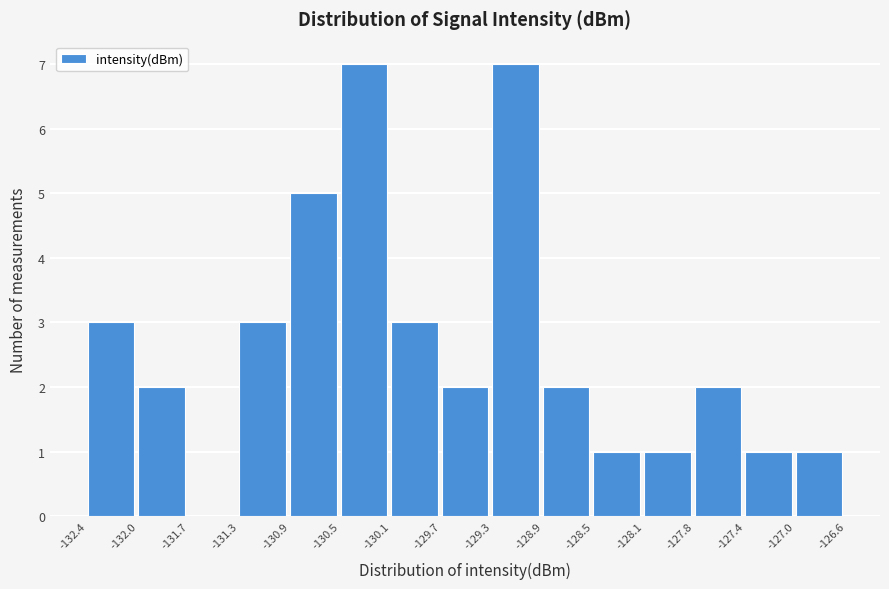

Reading left to right, list every bar in this chart as the range it spans on the x-axis followed by its height. The values are not printed on the chart, so give them approximately, as read against the axis.

-132.4 to -132.0: 3
-132.0 to -131.7: 2
-131.7 to -131.3: 0
-131.3 to -130.9: 3
-130.9 to -130.5: 5
-130.5 to -130.1: 7
-130.1 to -129.7: 3
-129.7 to -129.3: 2
-129.3 to -128.9: 7
-128.9 to -128.5: 2
-128.5 to -128.1: 1
-128.1 to -127.8: 1
-127.8 to -127.4: 2
-127.4 to -127.0: 1
-127.0 to -126.6: 1